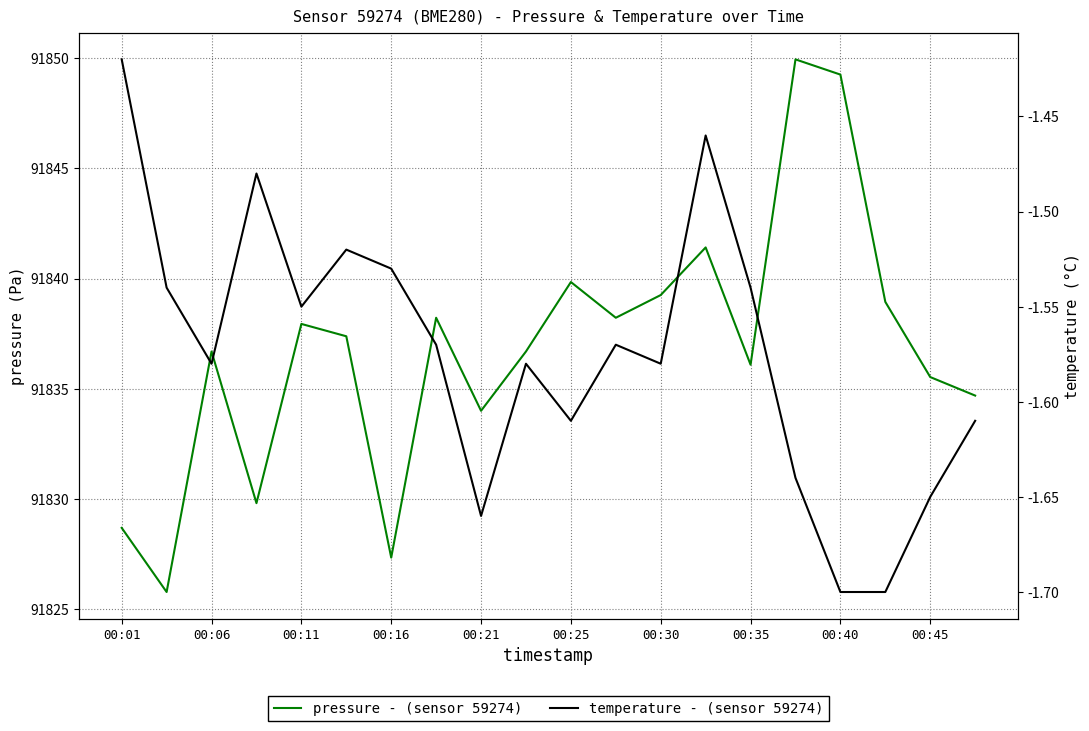

Does the chart have visible grid lines?

Yes